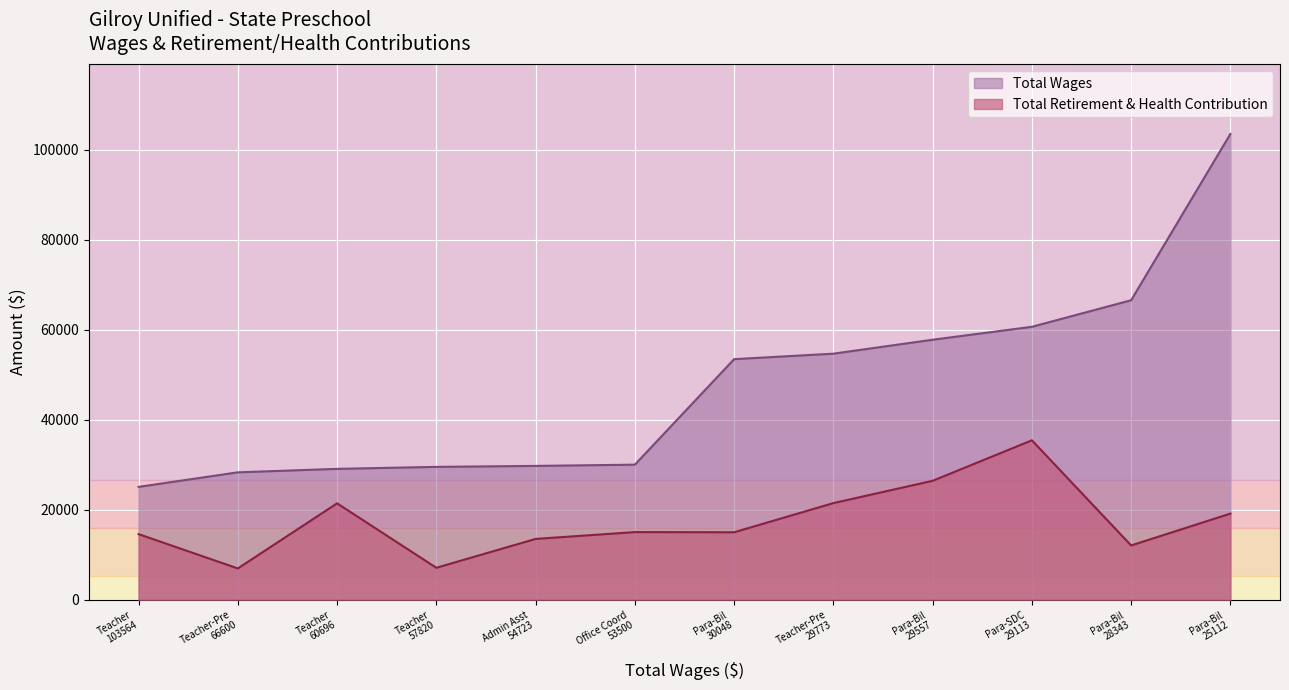

Which has a higher value, Paraeducator-Bilingual or Paraeducator-Bilingual?

Paraeducator-Bilingual